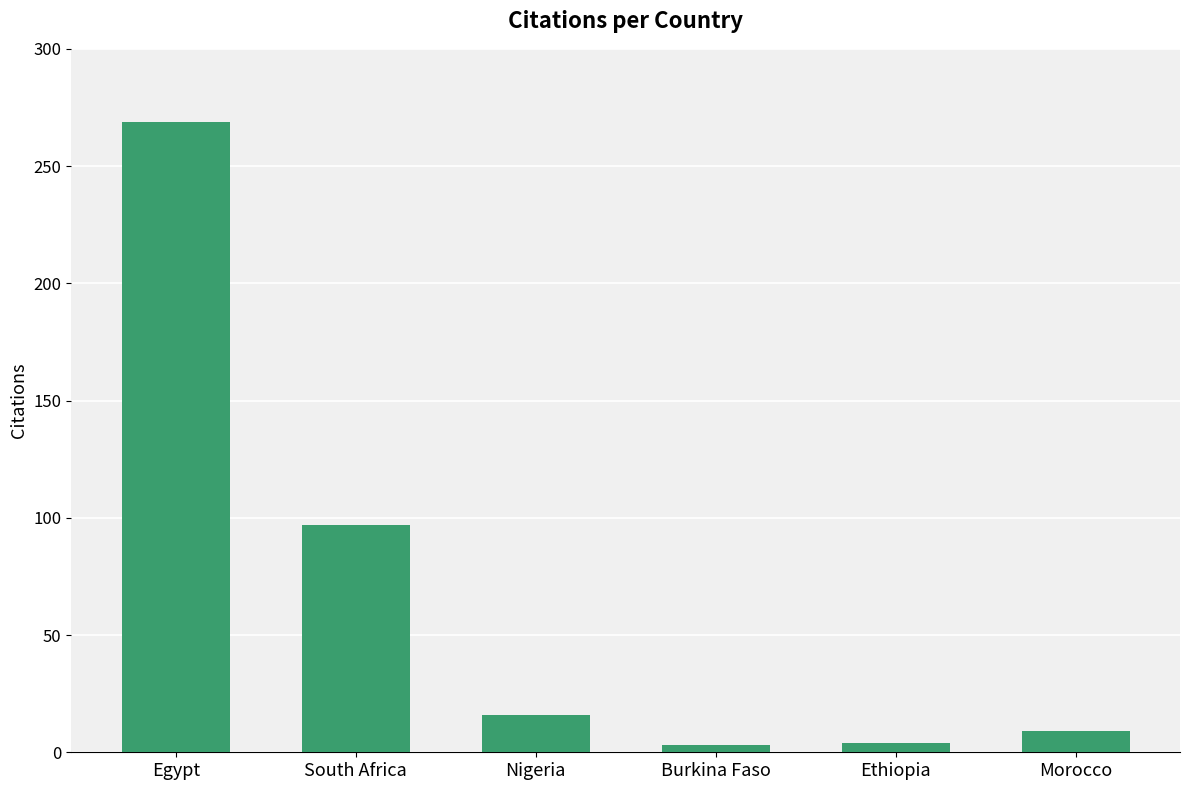

The chart shows a value of 16 at Nigeria. True or false?

True